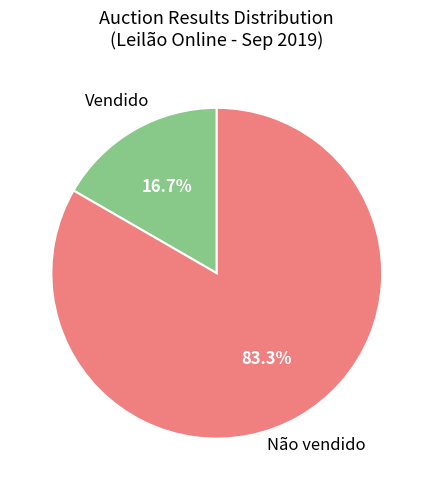

Is there any slice that represents more than half of the pie?

Yes